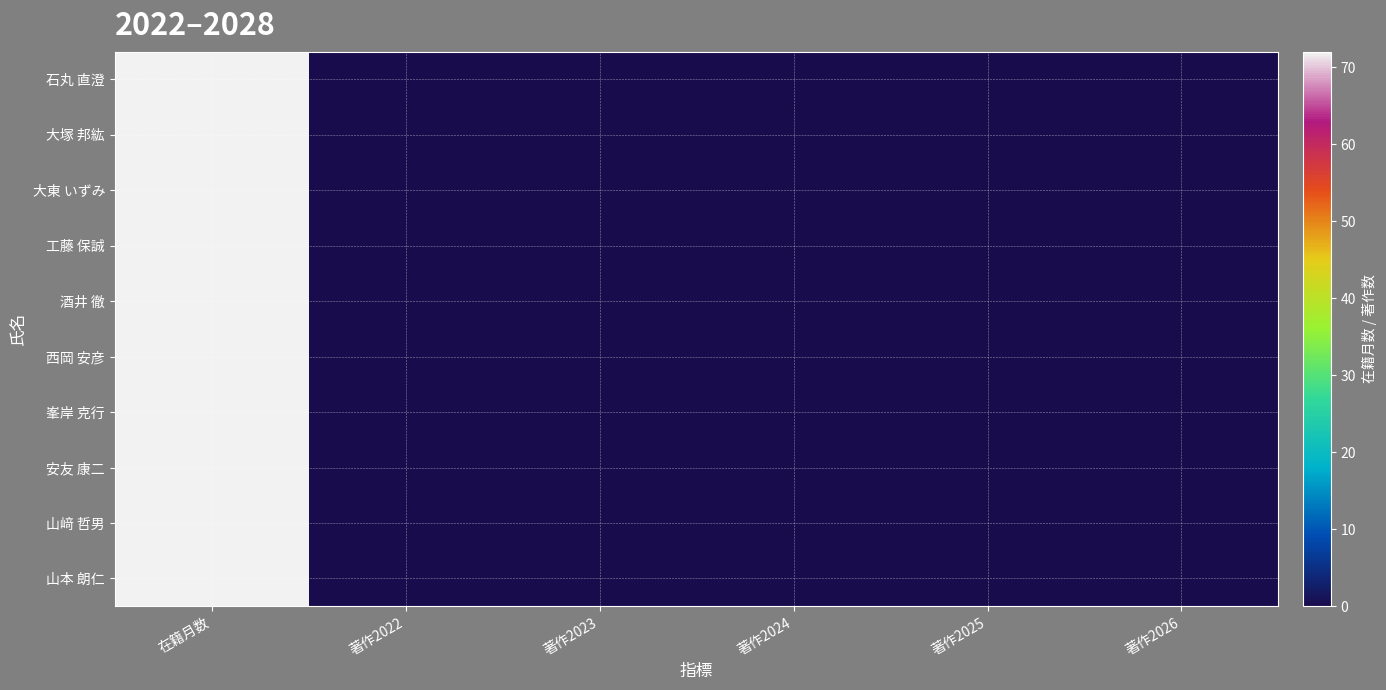

At which category is the sum across all series the highest?

在籍月数